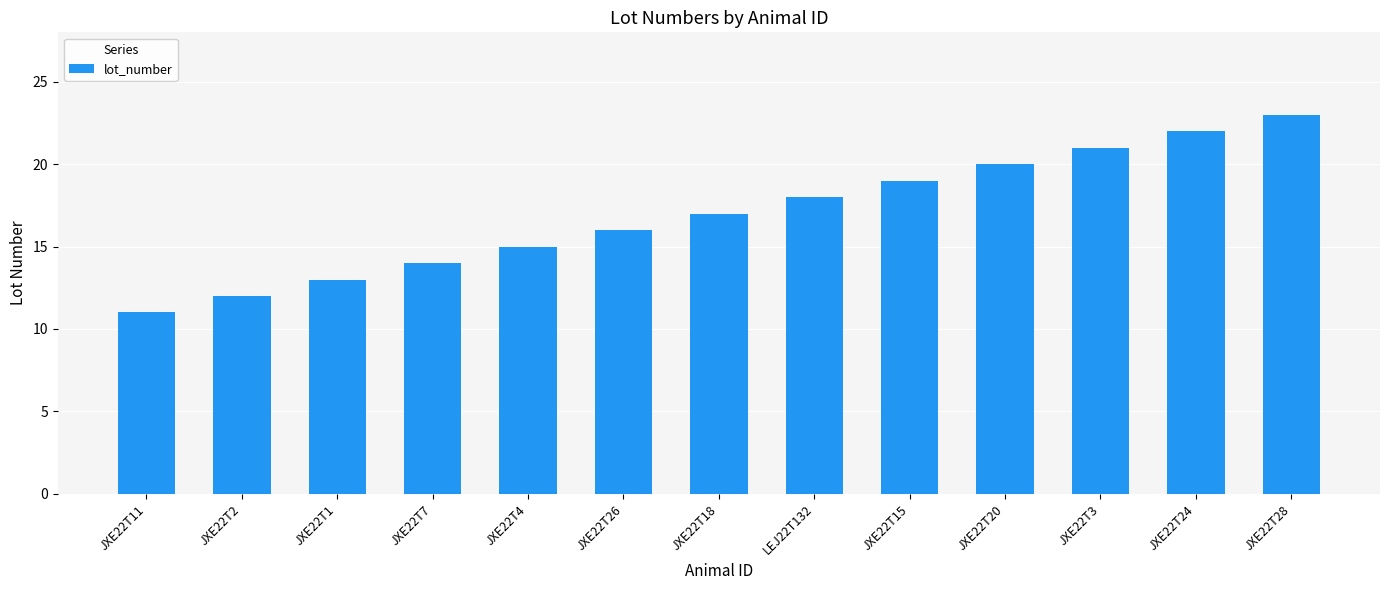

Reading right to left, transcribe all the data shown in this chart.

23	22	21	20	19	18	17	16	15	14	13	12	11